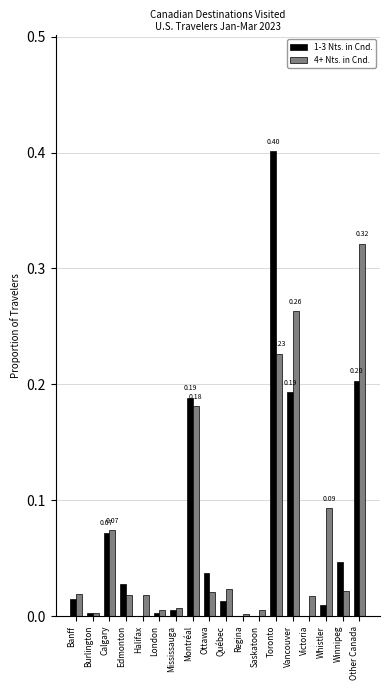

How many categories are shown in the chart?

18